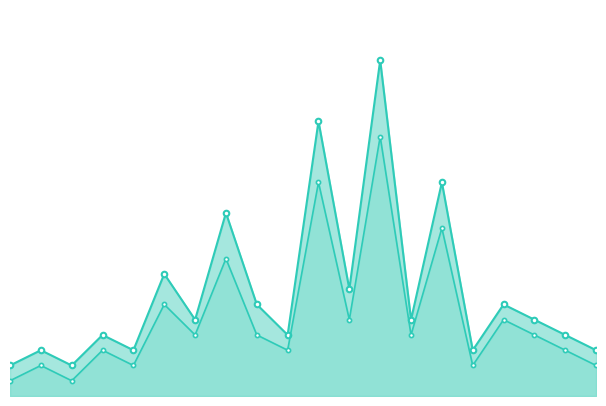

Reading left to right, transcribe all the data shown in this chart.

Хиты: 2	3	2	4	3	8	5	12	6	4	18	7	22	5	14	3	6	5	4	3
Хосты: 1	2	1	3	2	6	4	9	4	3	14	5	17	4	11	2	5	4	3	2